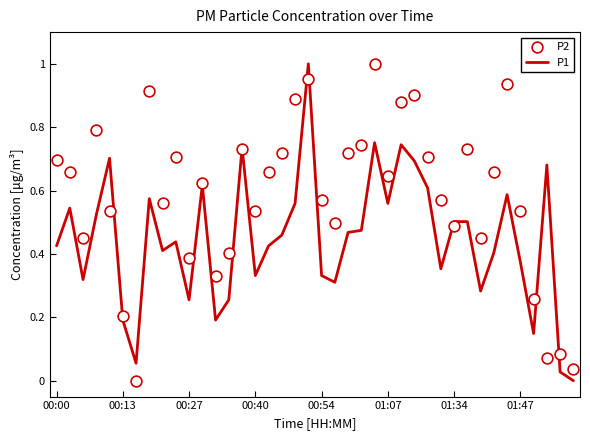

Is the value of P2 at 01:07 greater than the value of P1 at 16?

No